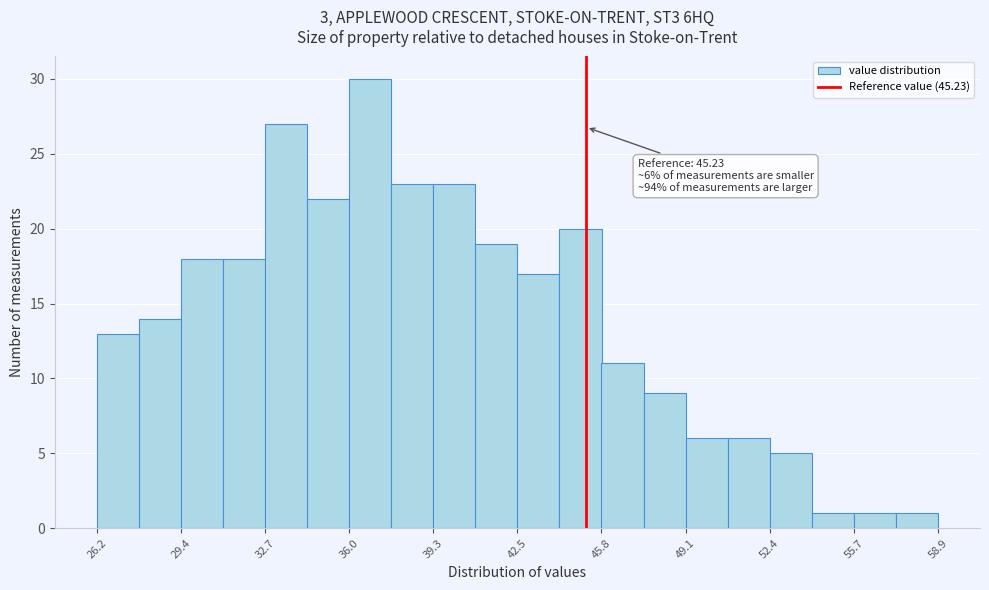

Around what value on the x-axis is the tallest bar? Give the approximate position of its centre, as read against the axis.

37.0